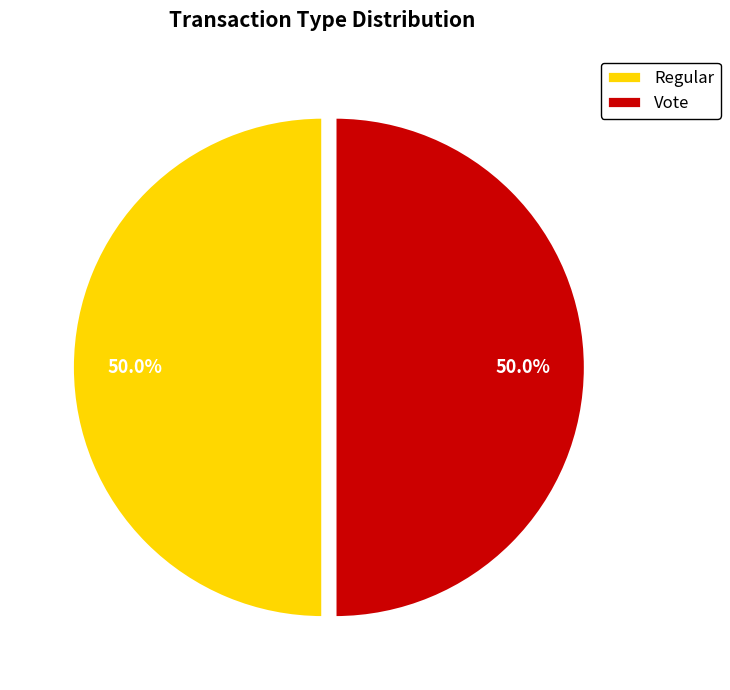

Do Regular and Vote together represent more than half of the pie?

Yes